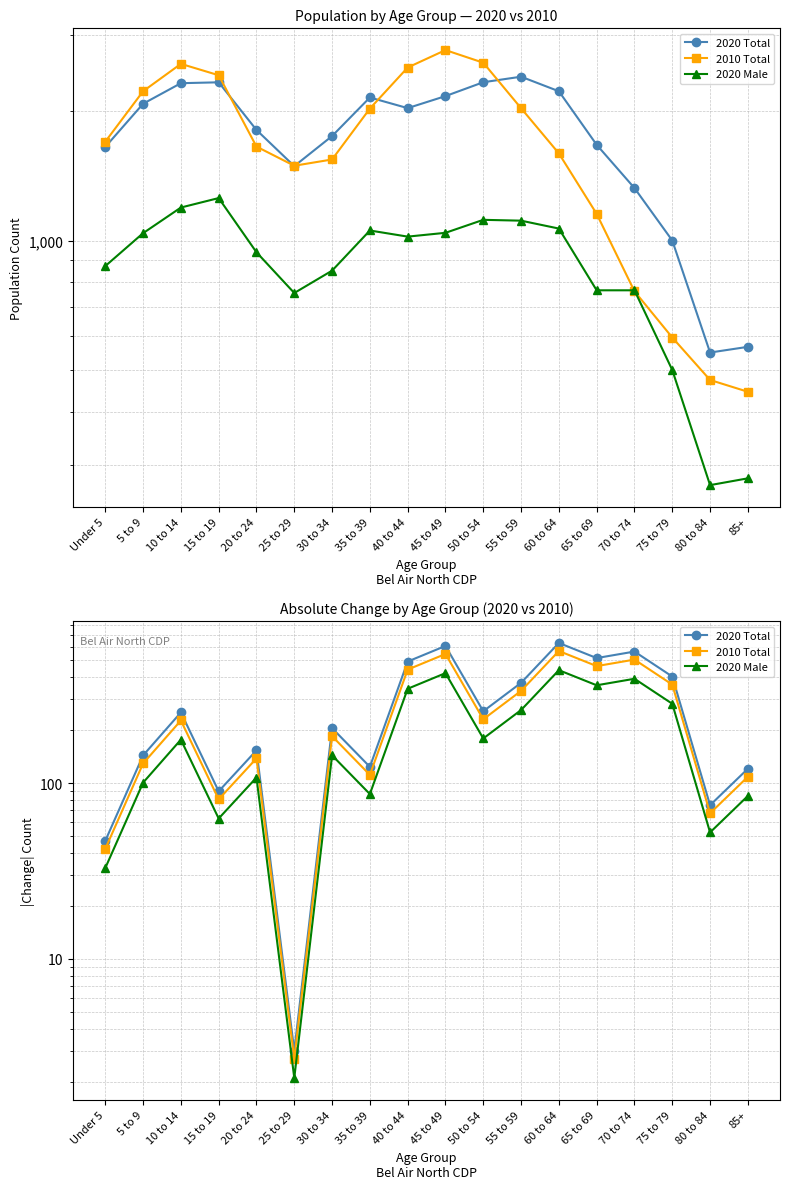

What is the difference between the maximum and minimum values in the 2020 Male series?

438.2